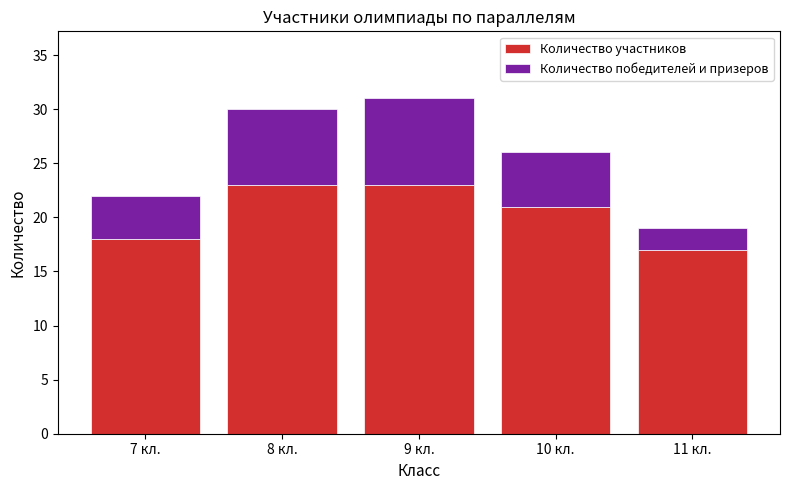

True or false: Количество участников has a value of 23 at 11 кл..

False